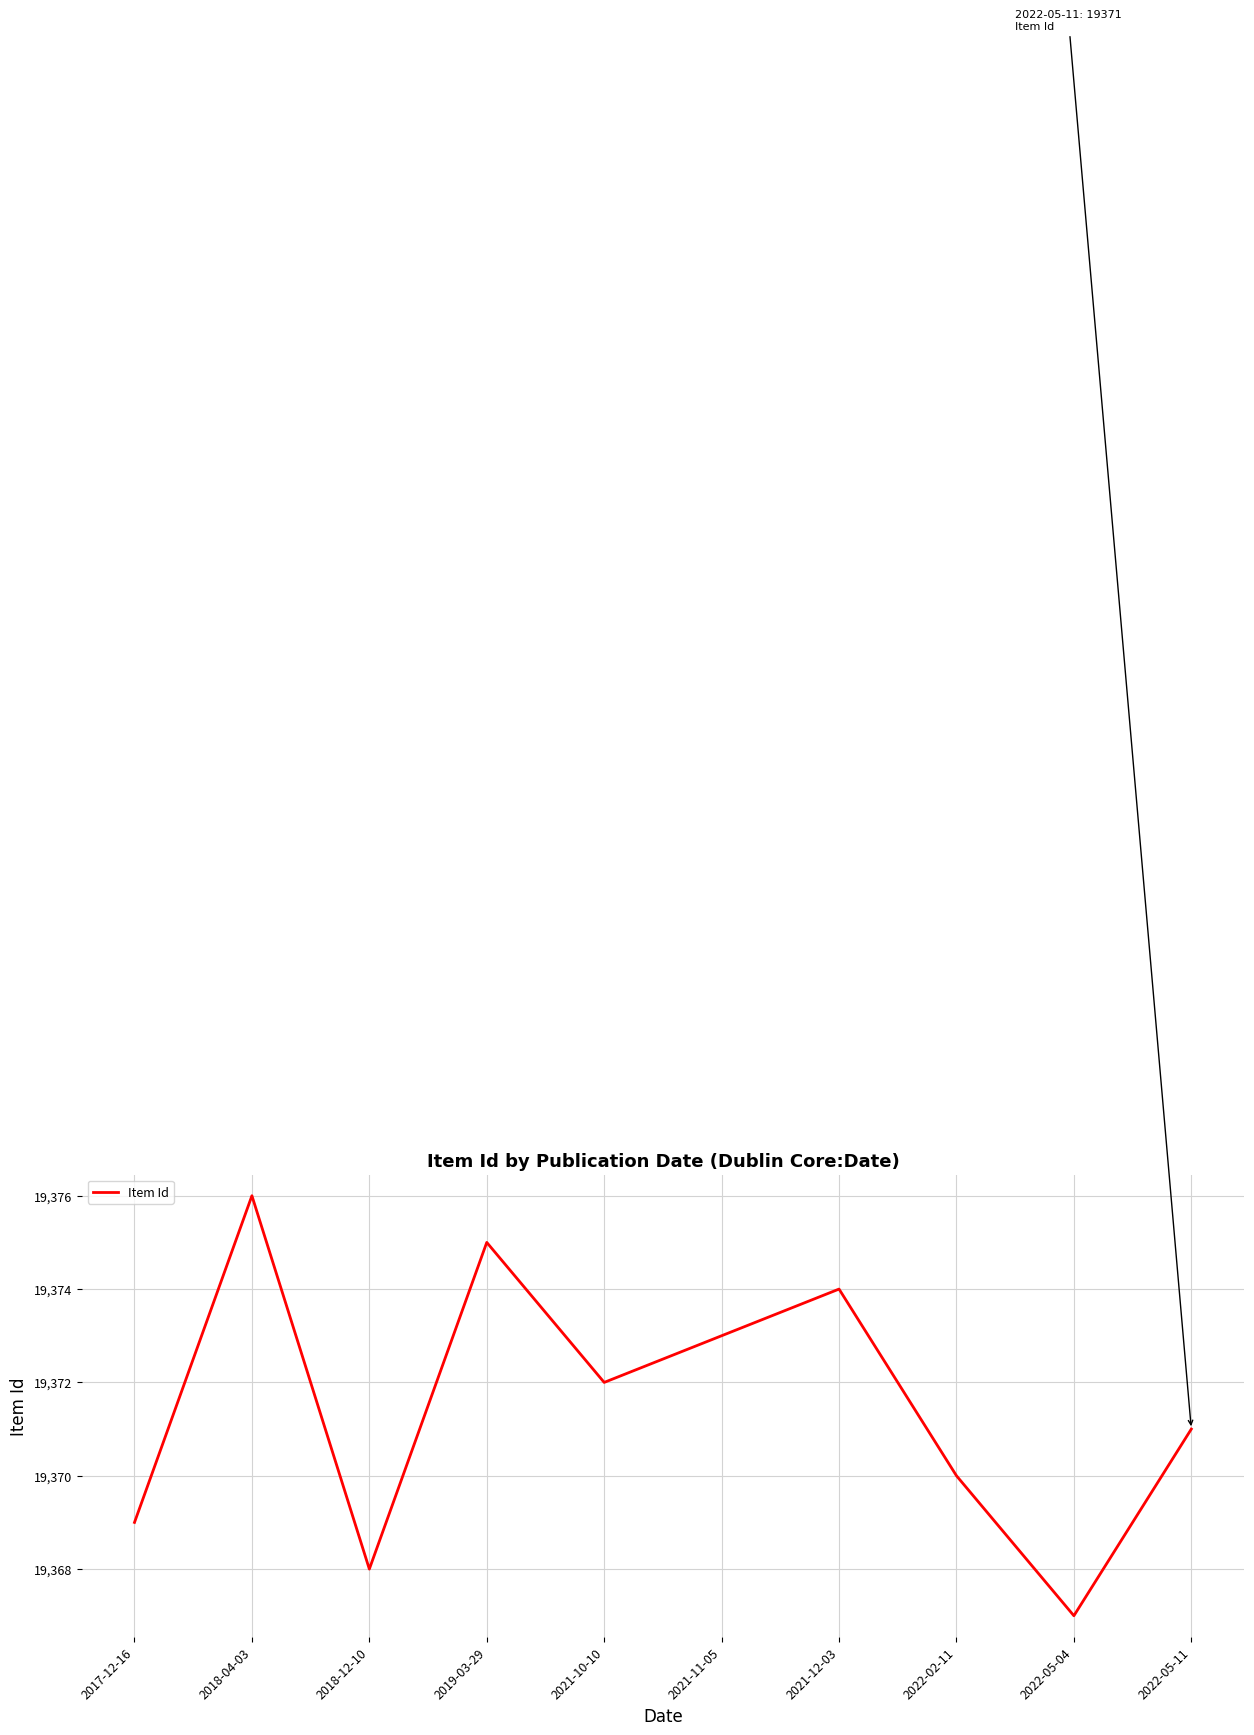

What is the smallest value displayed?

19367